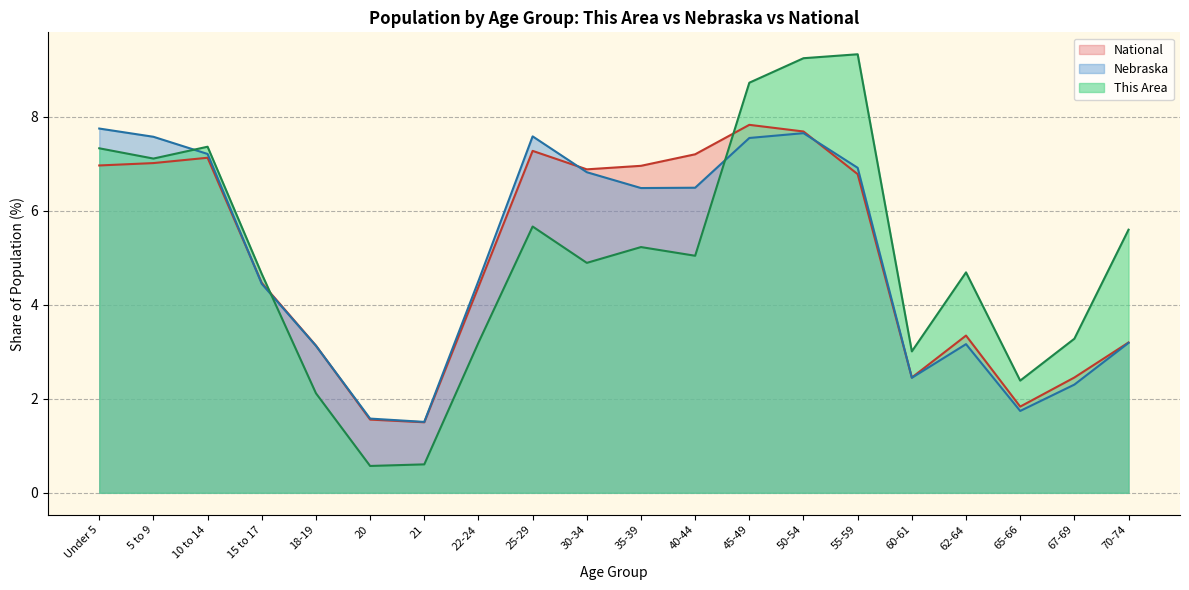

What is the label of the 17th point from the right?

15 to 17